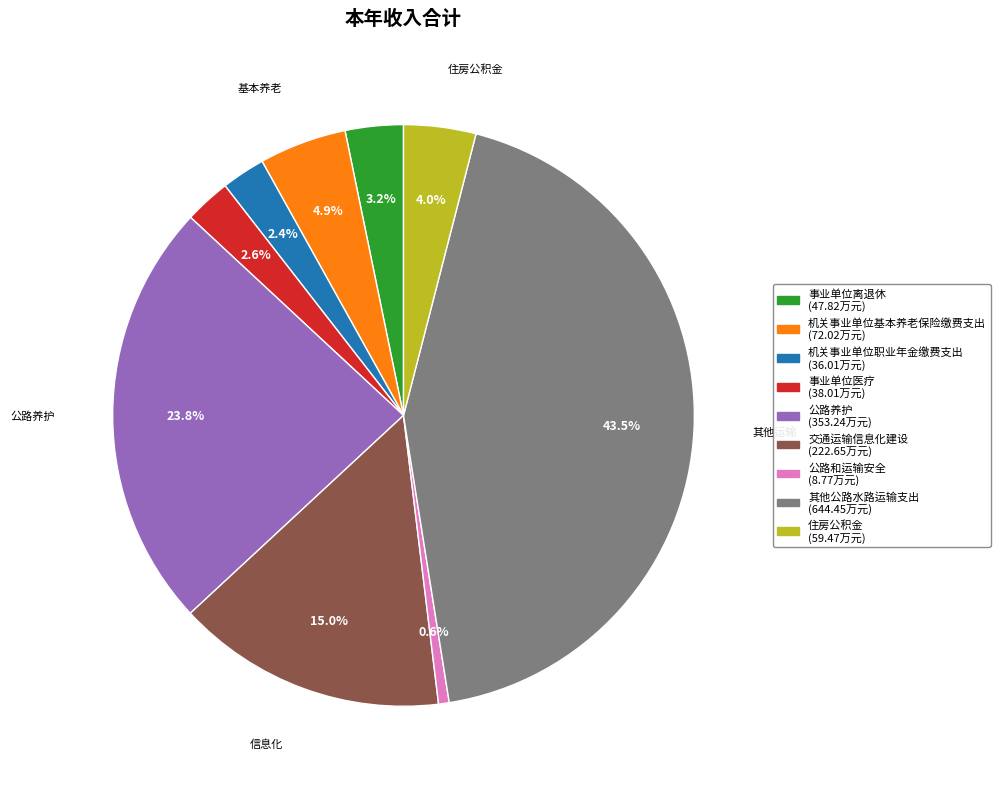

How many slices are in this pie chart?

9